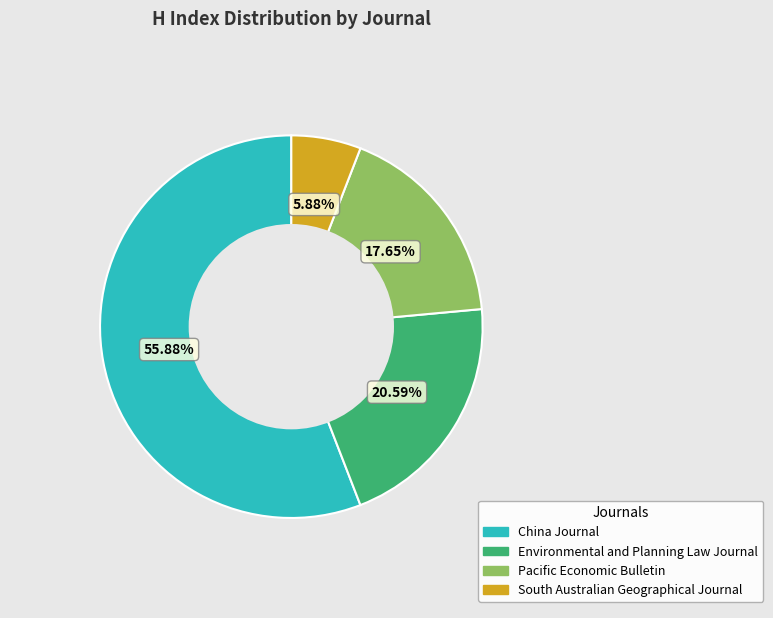

What is the largest slice in the pie chart?

China Journal